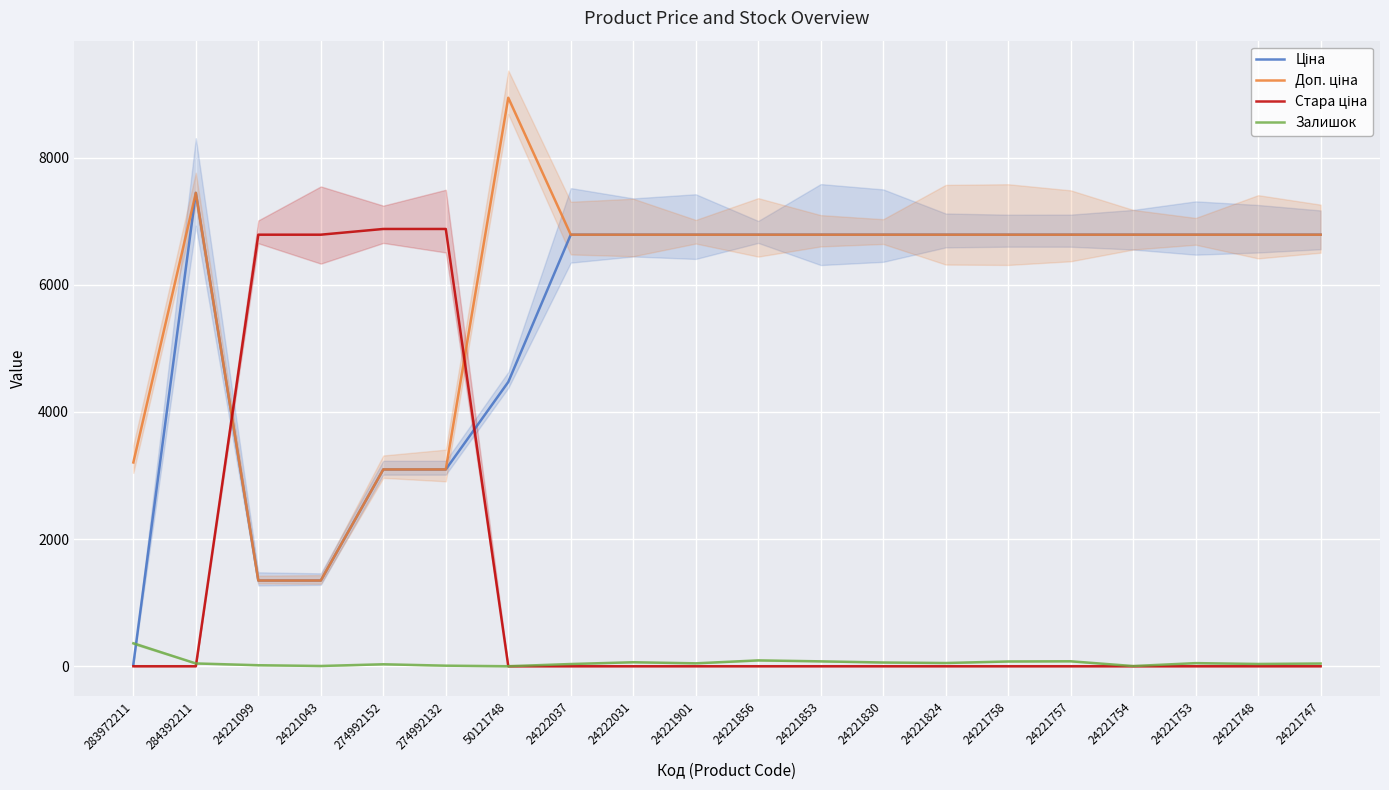

How many interior local peaks does the Доп. ціна series have?

2